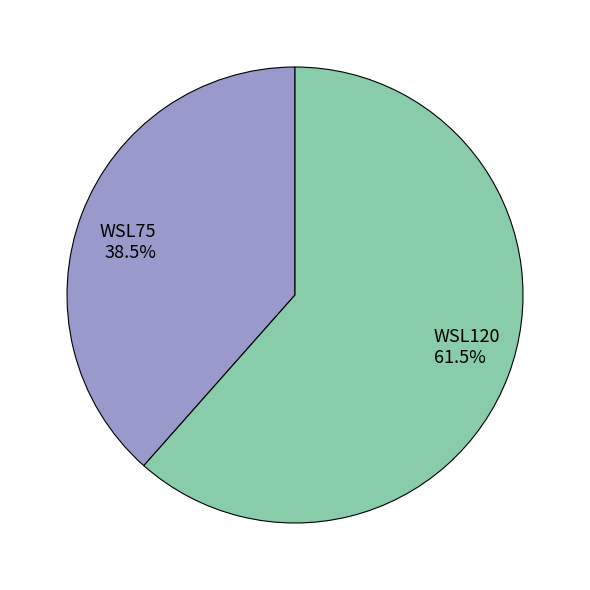

Does WSL120 represent more than half of the total?

Yes